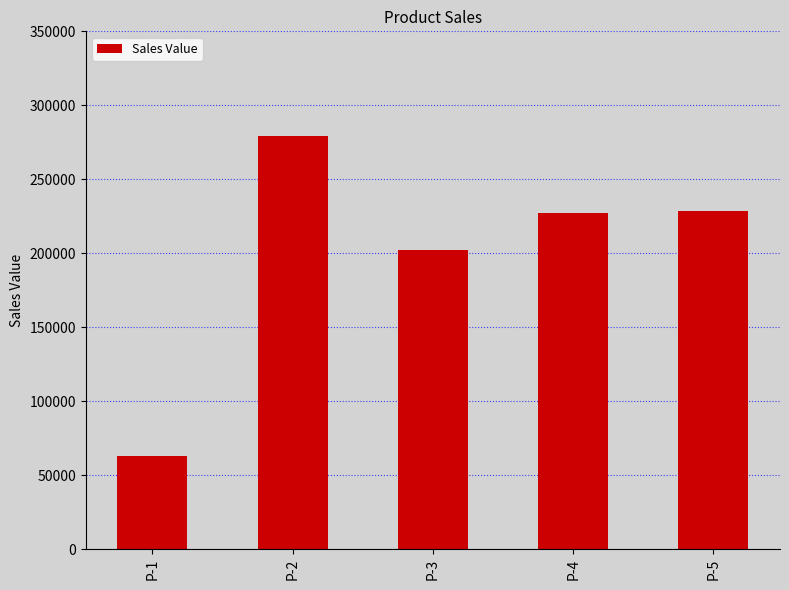

The chart shows a value of 91118 at P-4. True or false?

False